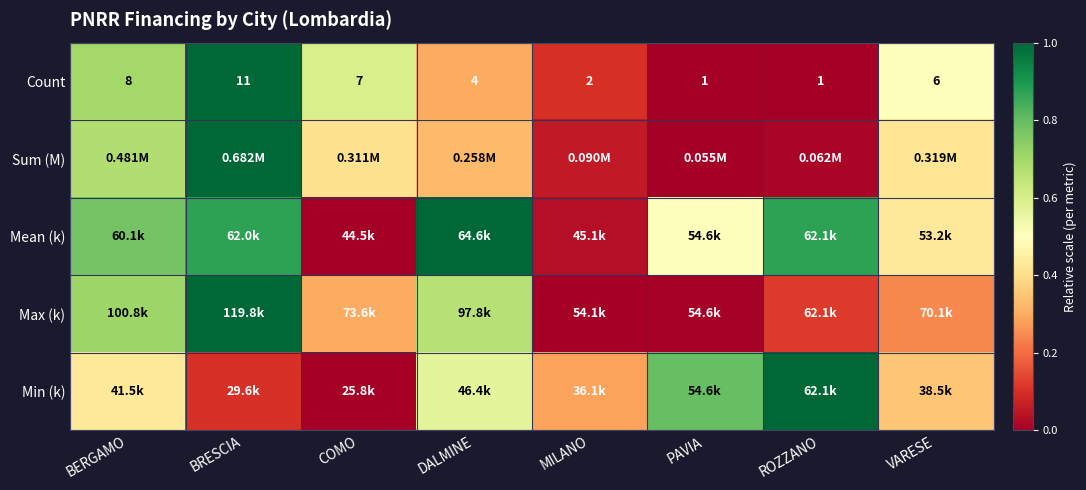

What is the difference between the maximum and minimum values in the Mean (k) series?

1.0